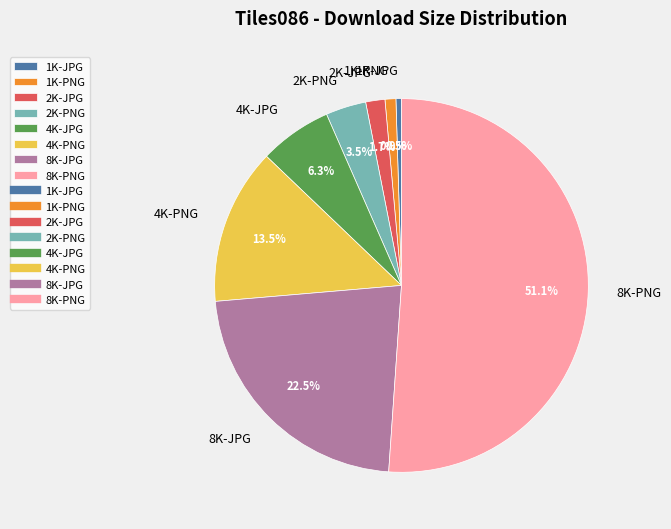

True or false: 8K-PNG accounts for 51% of the total.

True